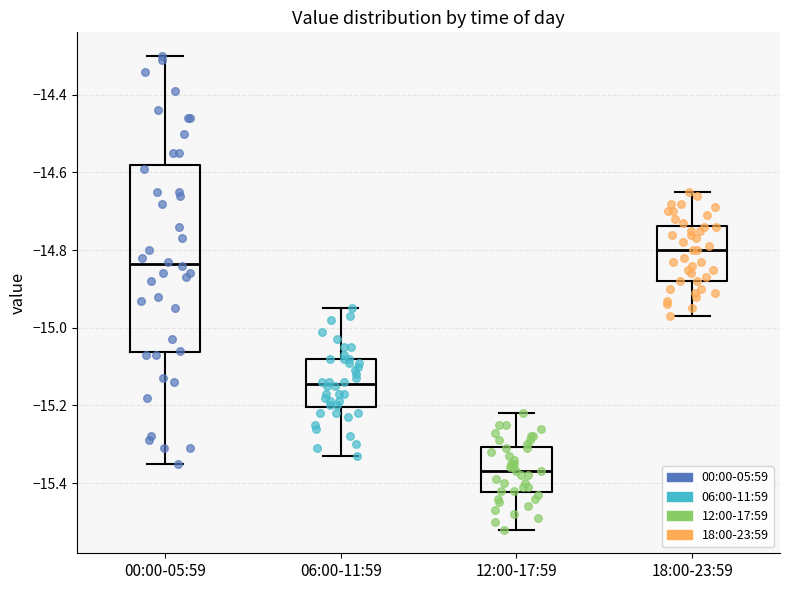

Reading left to right, transcribe this box plot: for each box, give where its median line is, the range the box spans, and where its two whiskers end, as read against the y-axis. The values are not printed on the chart, so give them approximately, as read against the axis.

00:00-05:59: median -14.84, box -15.06 to -14.58, whiskers -15.34 to -14.30
06:00-11:59: median -15.14, box -15.20 to -15.08, whiskers -15.32 to -14.94
12:00-17:59: median -15.36, box -15.42 to -15.30, whiskers -15.52 to -15.22
18:00-23:59: median -14.80, box -14.88 to -14.74, whiskers -14.96 to -14.64